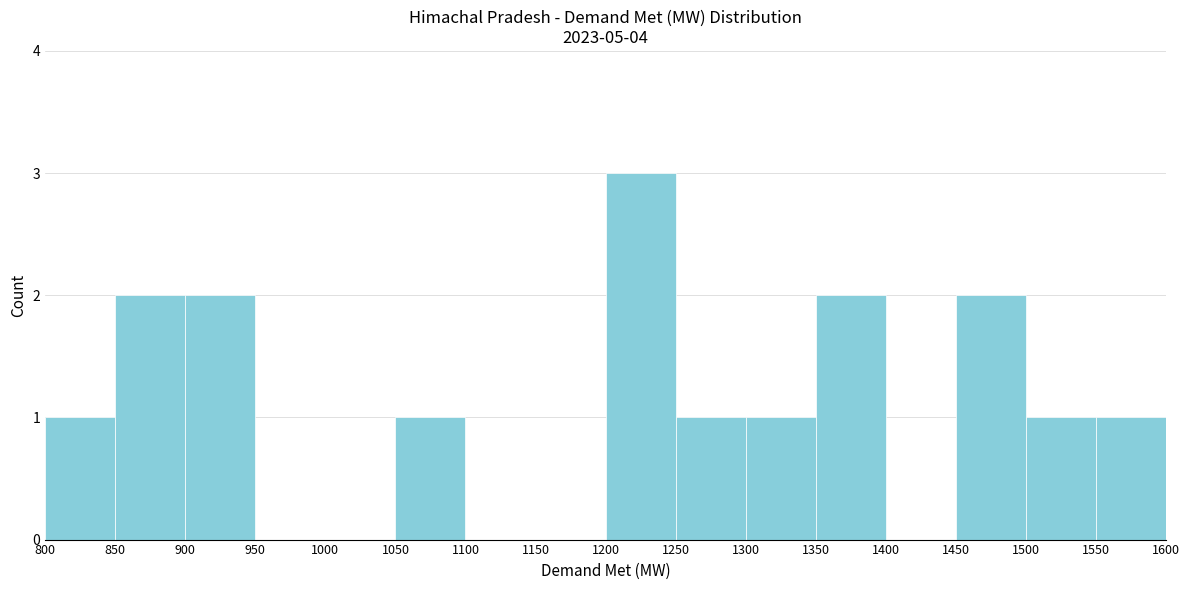

What is the height of the bar covering 1250 to 1300 on the x-axis? The values are not printed on the chart, so give them approximately, as read against the axis.

1